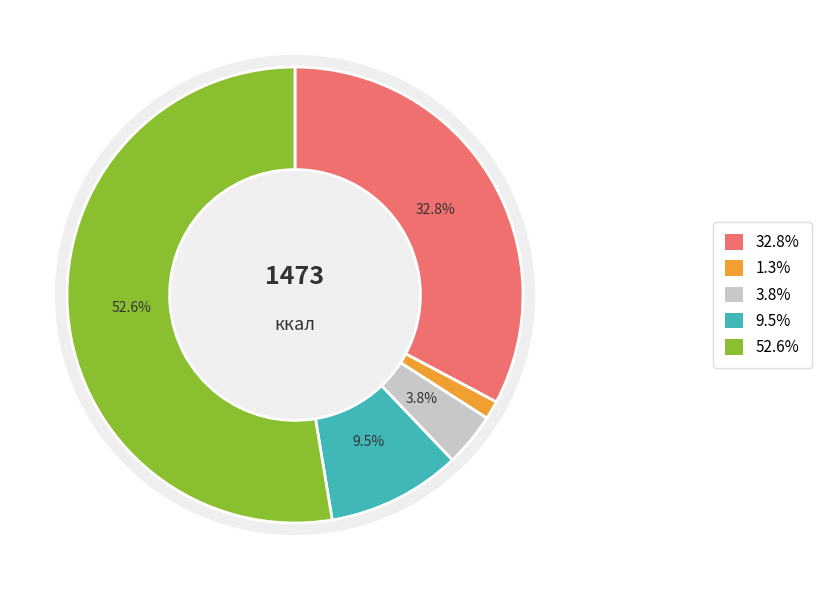

To the nearest percent, what portion does Завтрак represent?

53%